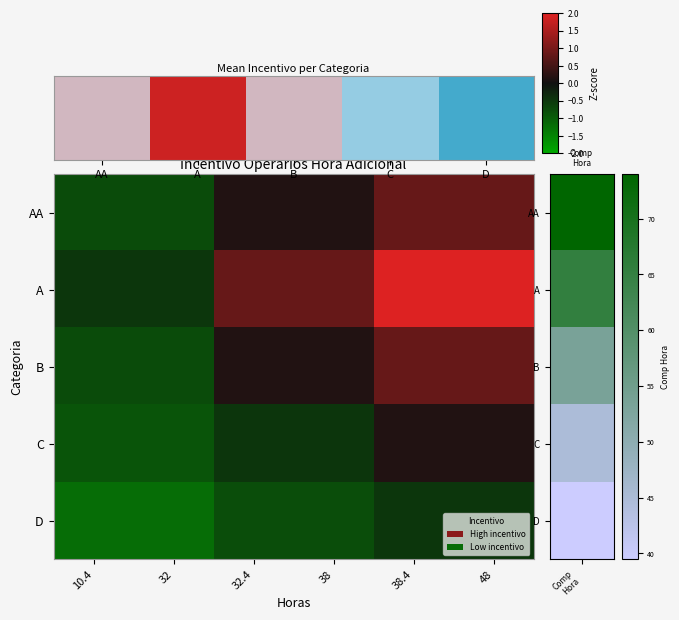

Which series has the widest spread of values?

A